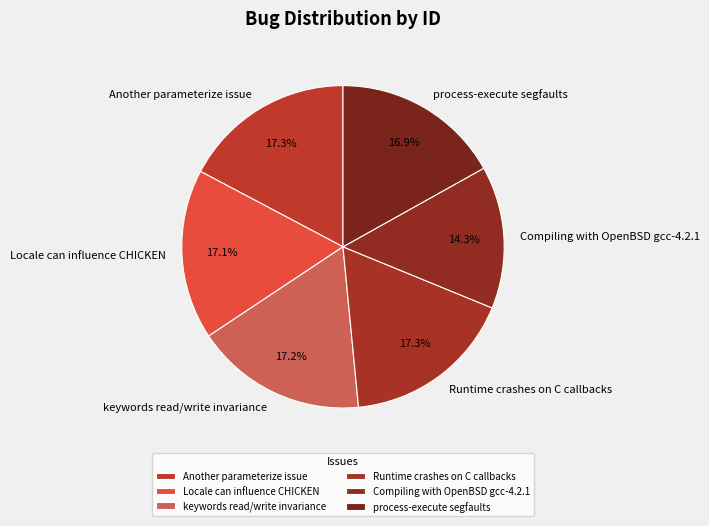

To the nearest percent, what is the average slice percentage?

17%